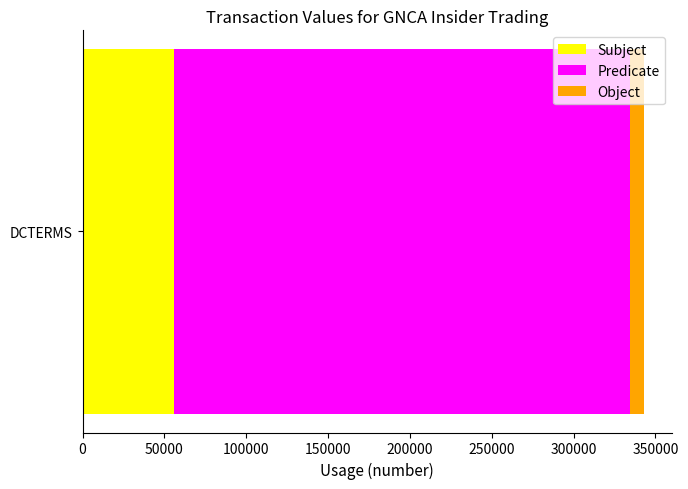

What value does the Subject series have at DCTERMS?

55638